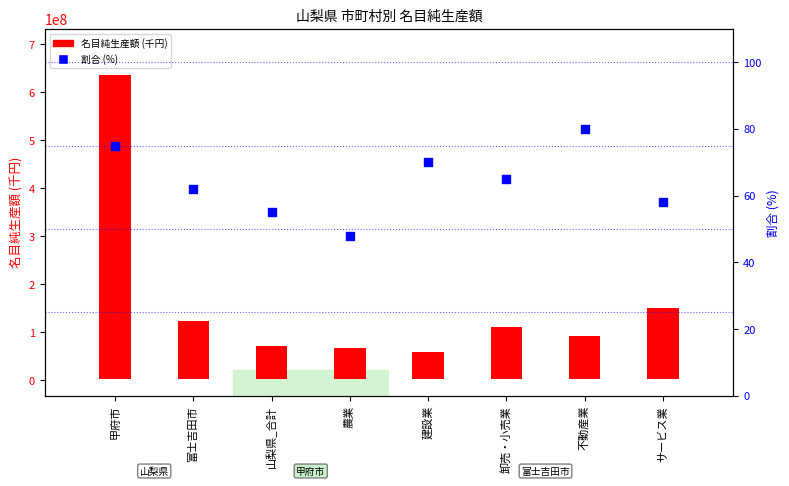

Which series has the largest total across all categories?

名目純生産額 (千円)